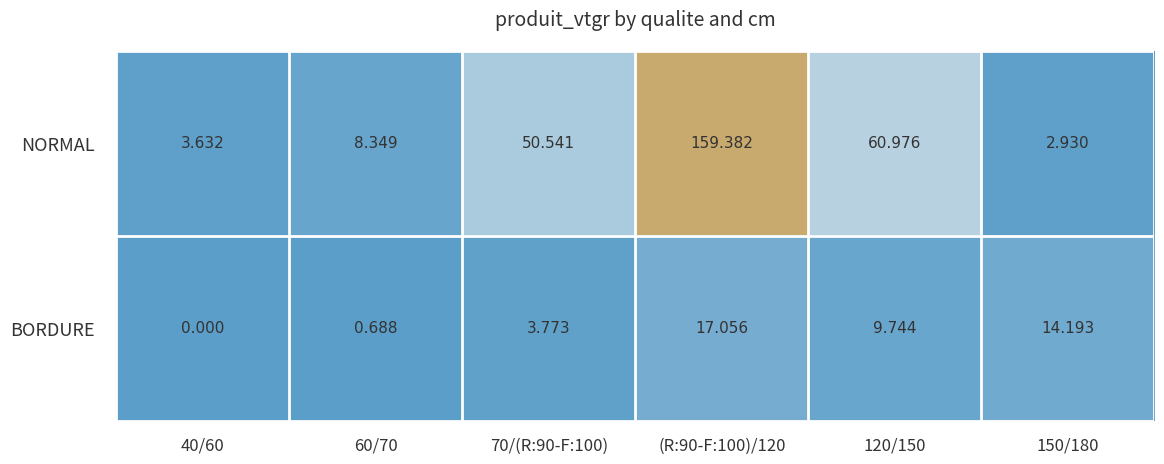

How many categories are shown in the chart?

6